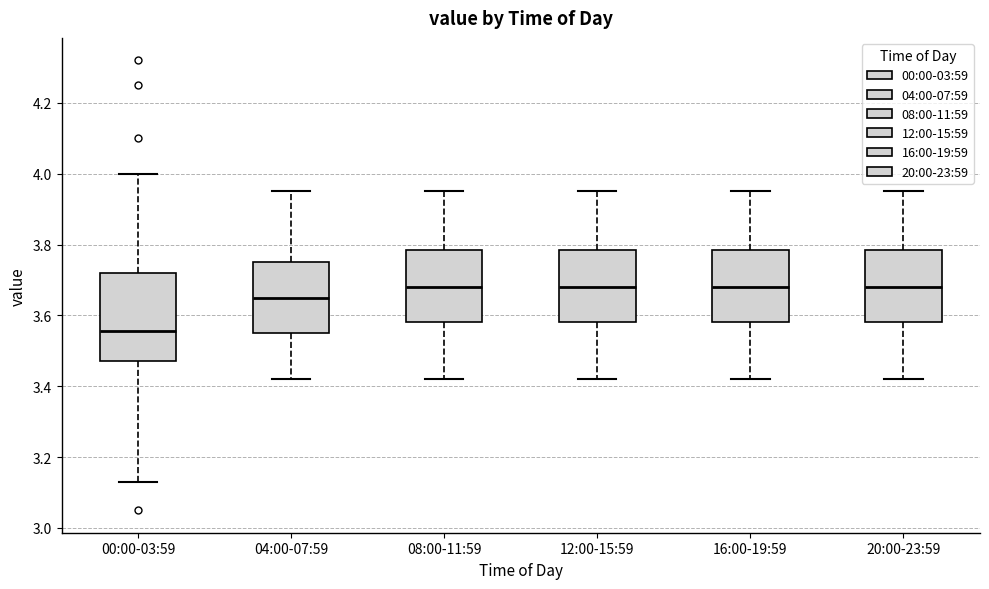

Which box's median line is the lowest?

00:00-03:59